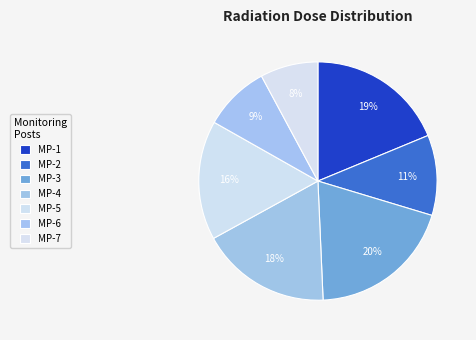

How many segments does this pie chart have?

7